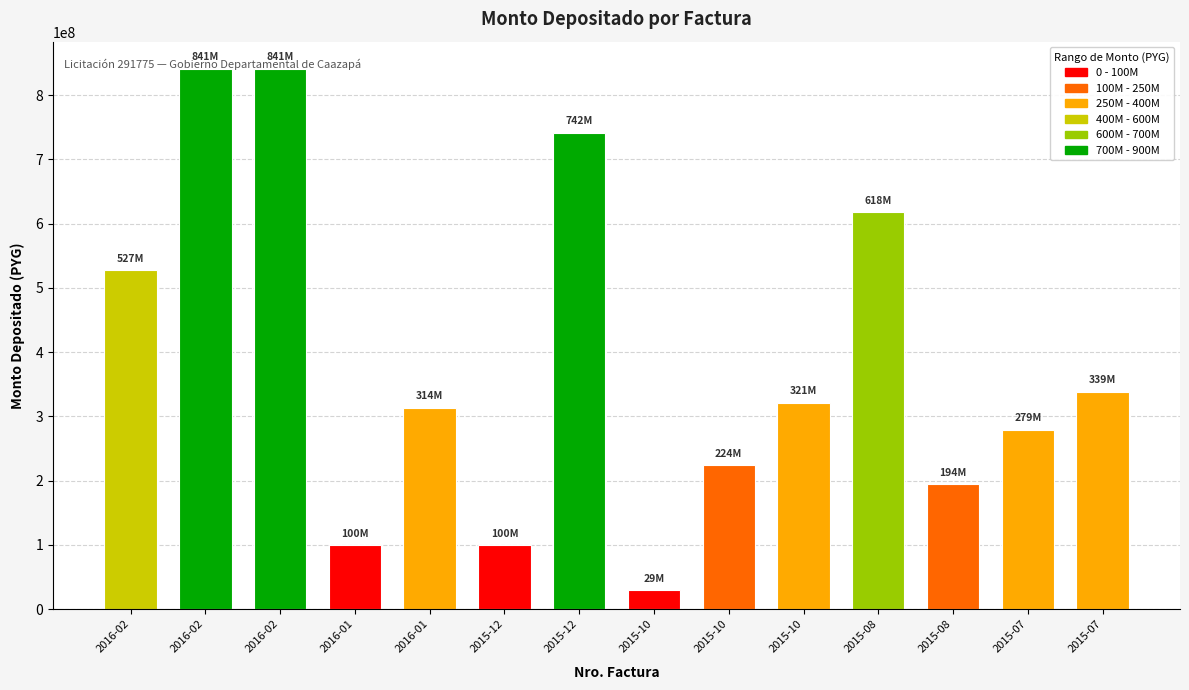

What is the change in value from 2016-02 to 2016-01?

-213578840